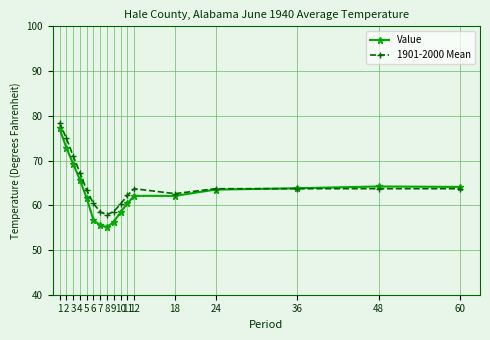

What is the difference between the maximum and minimum values in the Value series?

22.1